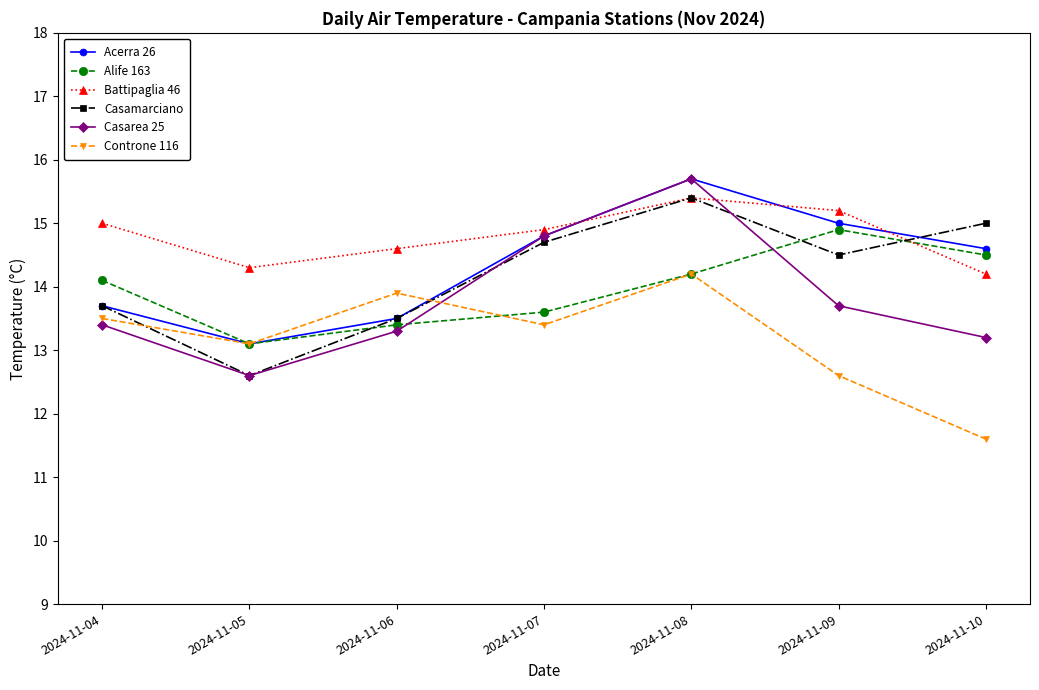

Between 2024-11-05 and 2024-11-07, which series saw the biggest shift?

Casarea 25